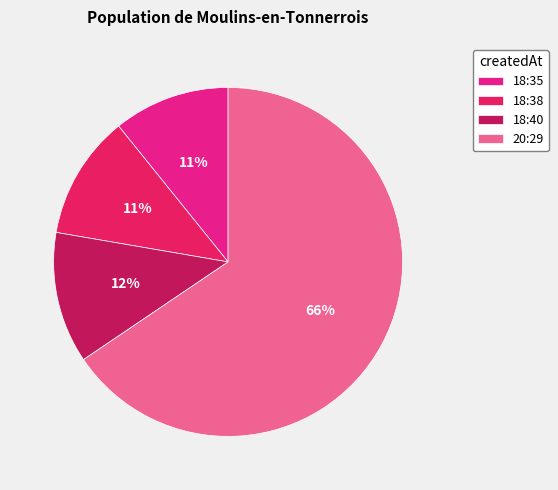

To the nearest percent, what is the difference between the largest and smallest slice percentages?

55%